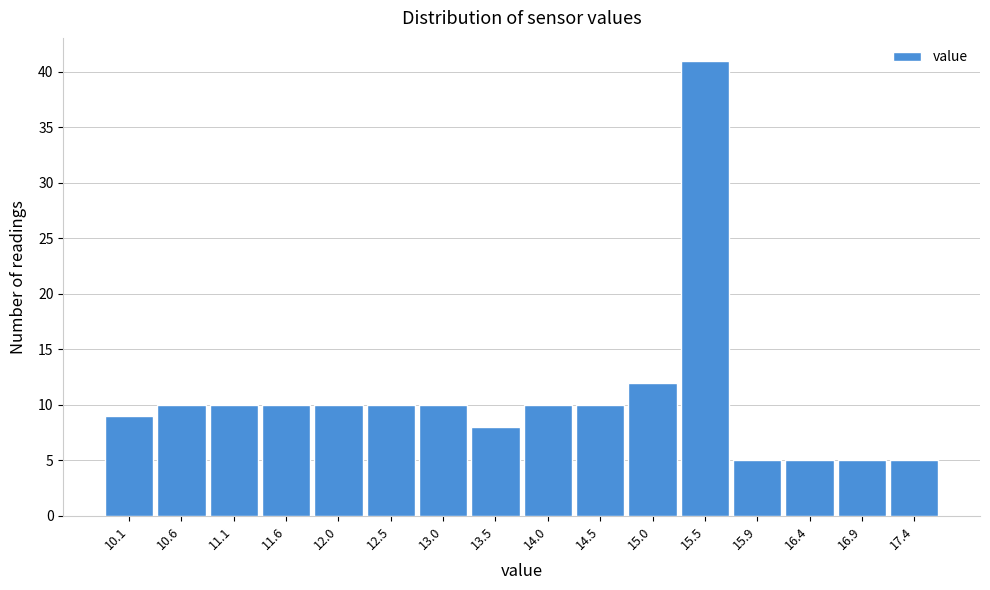

Reading left to right, transcribe all the data shown in this chart.

10.1=9	10.6=10	11.1=10	11.6=10	12.0=10	12.5=10	13.0=10	13.5=8	14.0=10	14.5=10	15.0=12	15.5=41	15.9=5	16.4=5	16.9=5	17.4=5